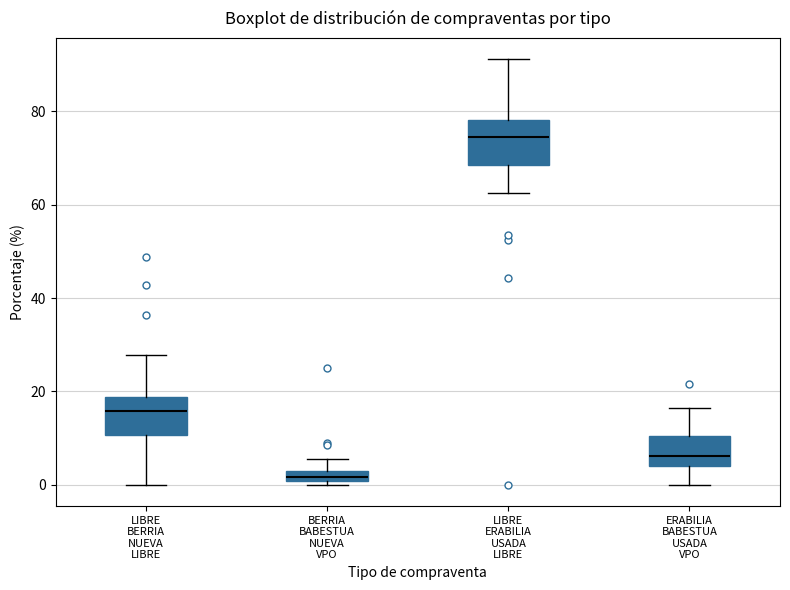

Where is the upper edge of the box for ERABILIA BABESTUA USADA VPO on the y-axis? The values are not printed on the chart, so give them approximately, as read against the axis.

10